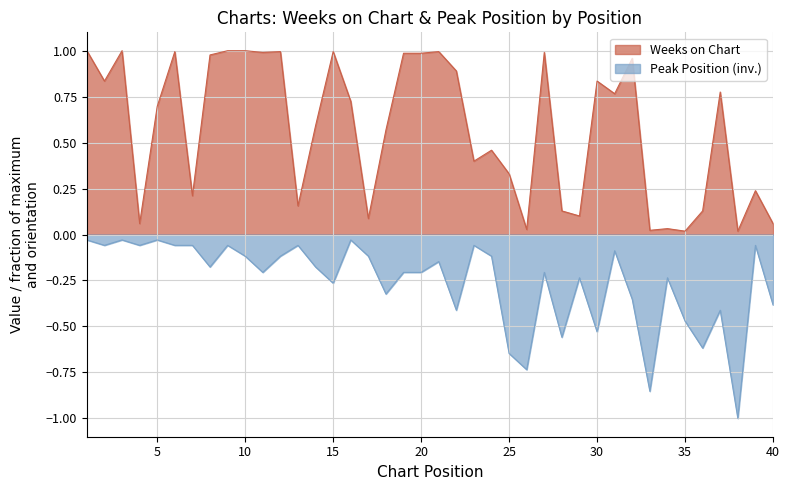

Is it true that Weeks on Chart equals 0.0 at 33?

True